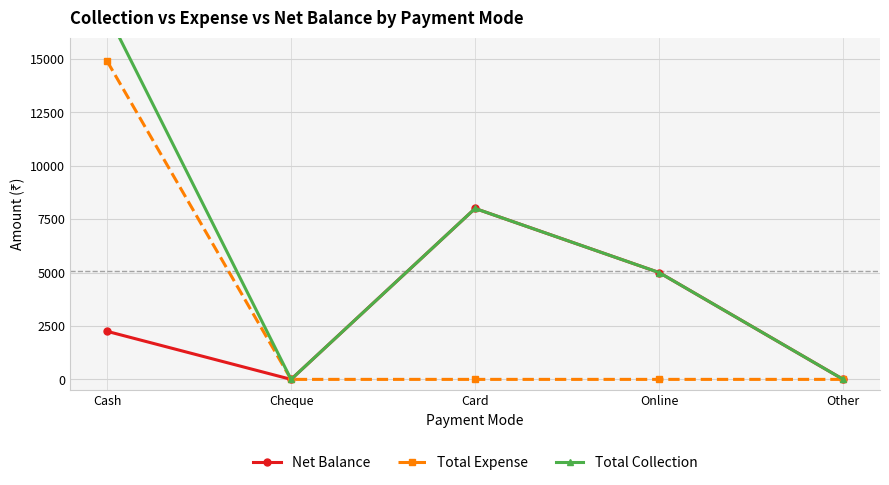

True or false: Total Collection and Net Balance intersect in this chart.

False